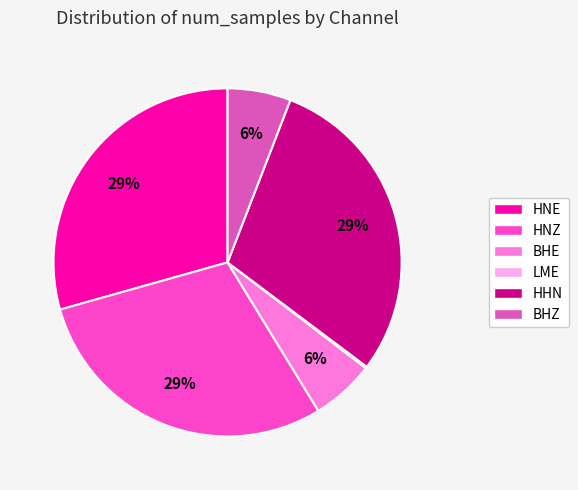

Does any single category account for the majority?

No